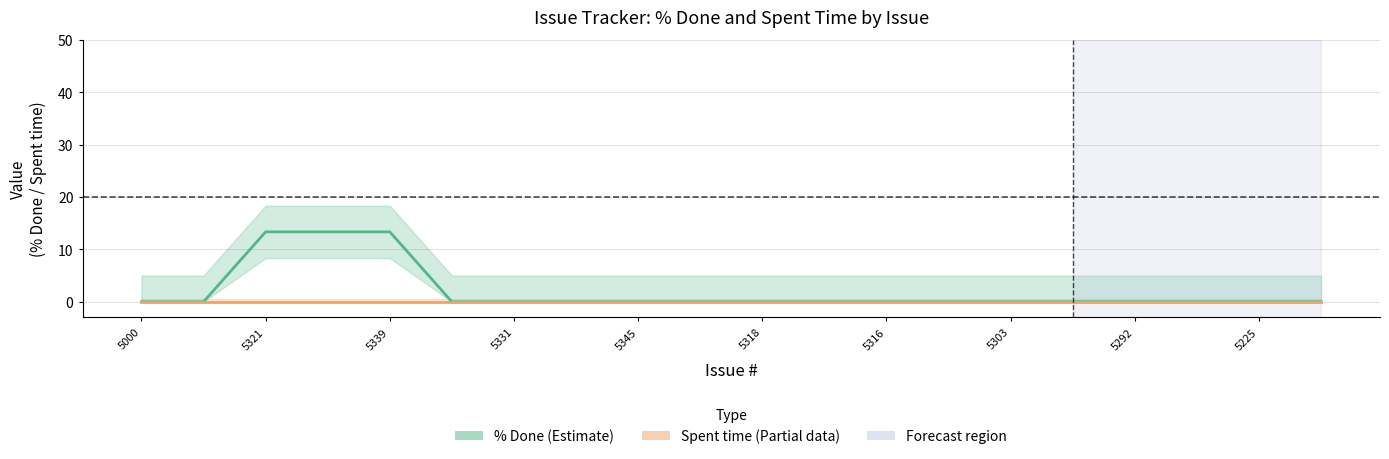

What is the average value of the % Done (Estimate) series?

2.0